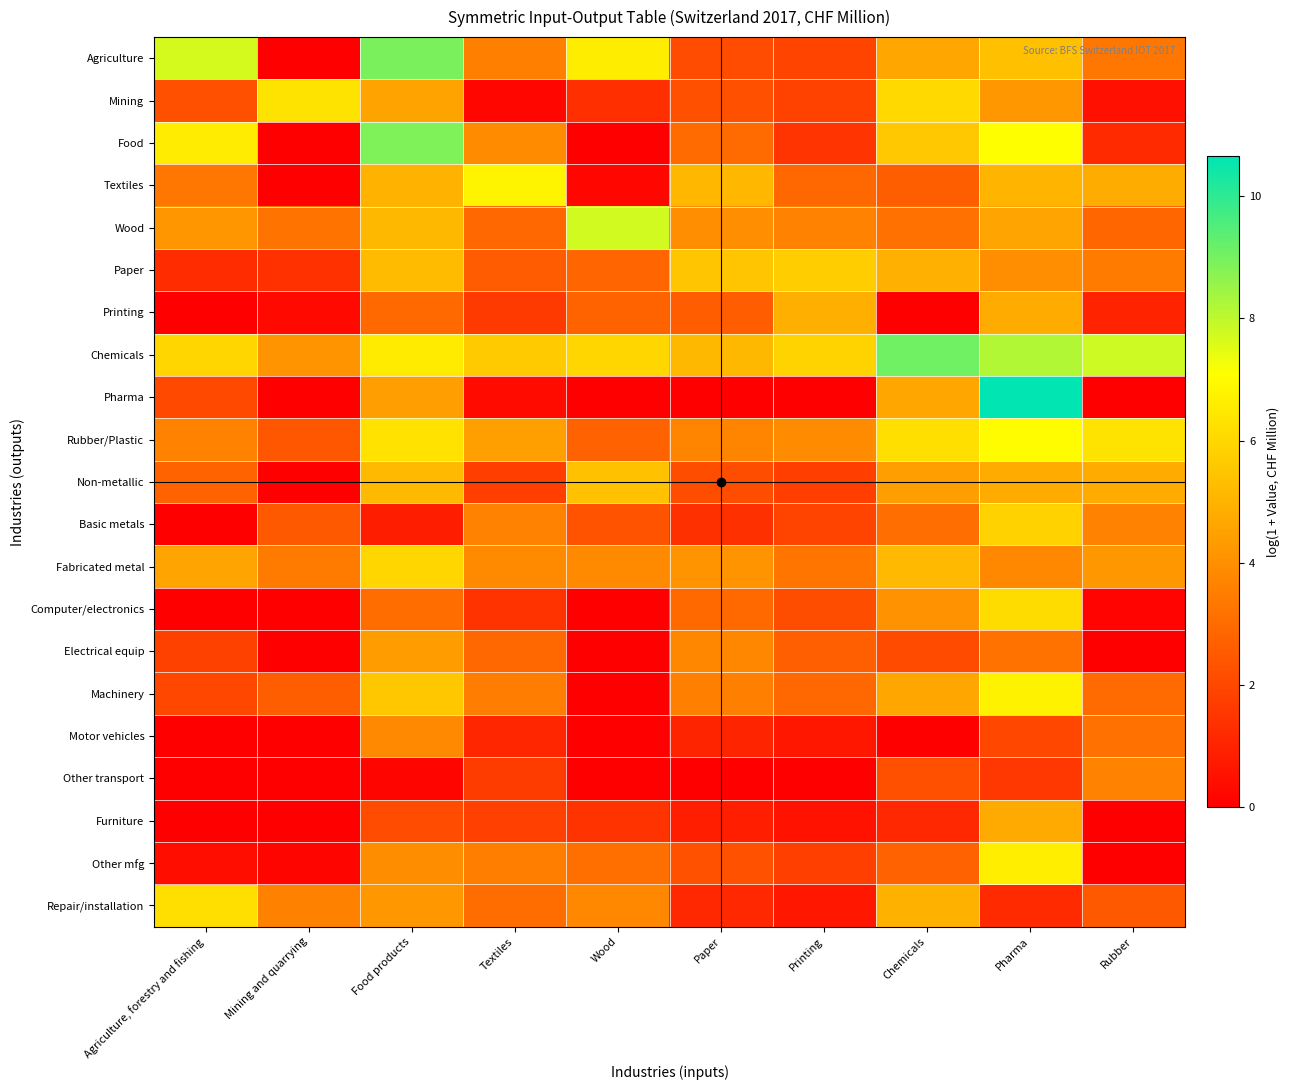

What is the total value across all series at Agriculture, forestry and fishing?

54.8